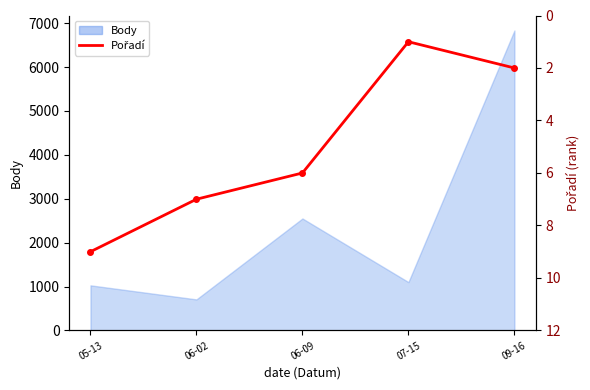

The value at 09-16 is 3. True or false?

False